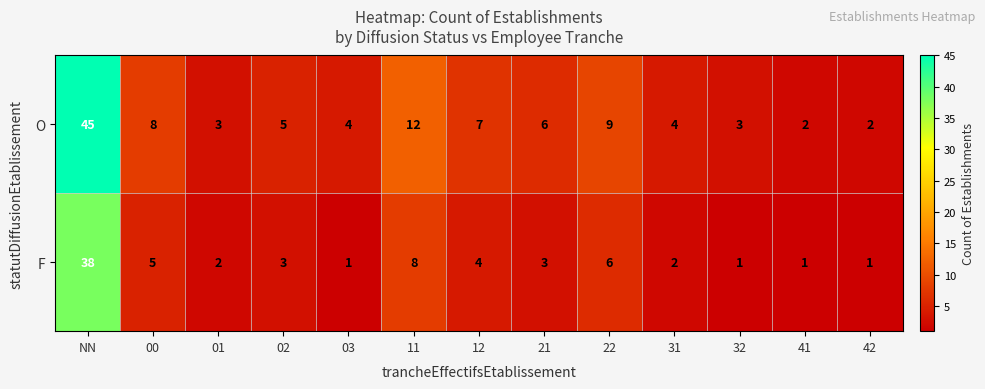

What is the approximate value of F at 11, to the nearest 5?

10